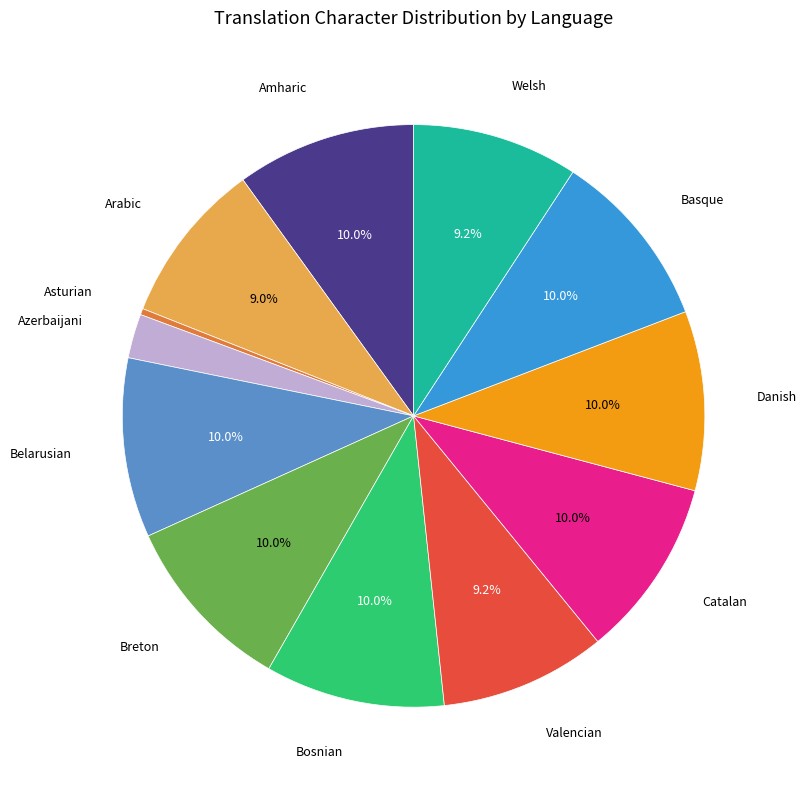

Is there any slice that represents more than half of the pie?

No